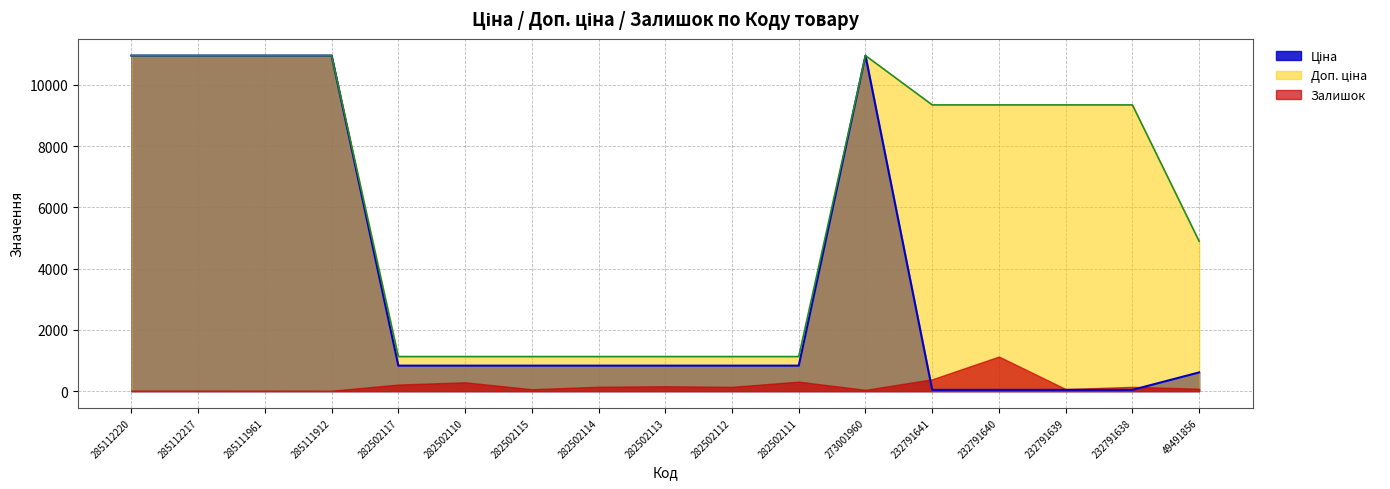

Is the value of Ціна at 282502115 greater than the value of Доп. ціна at 232791640?

No